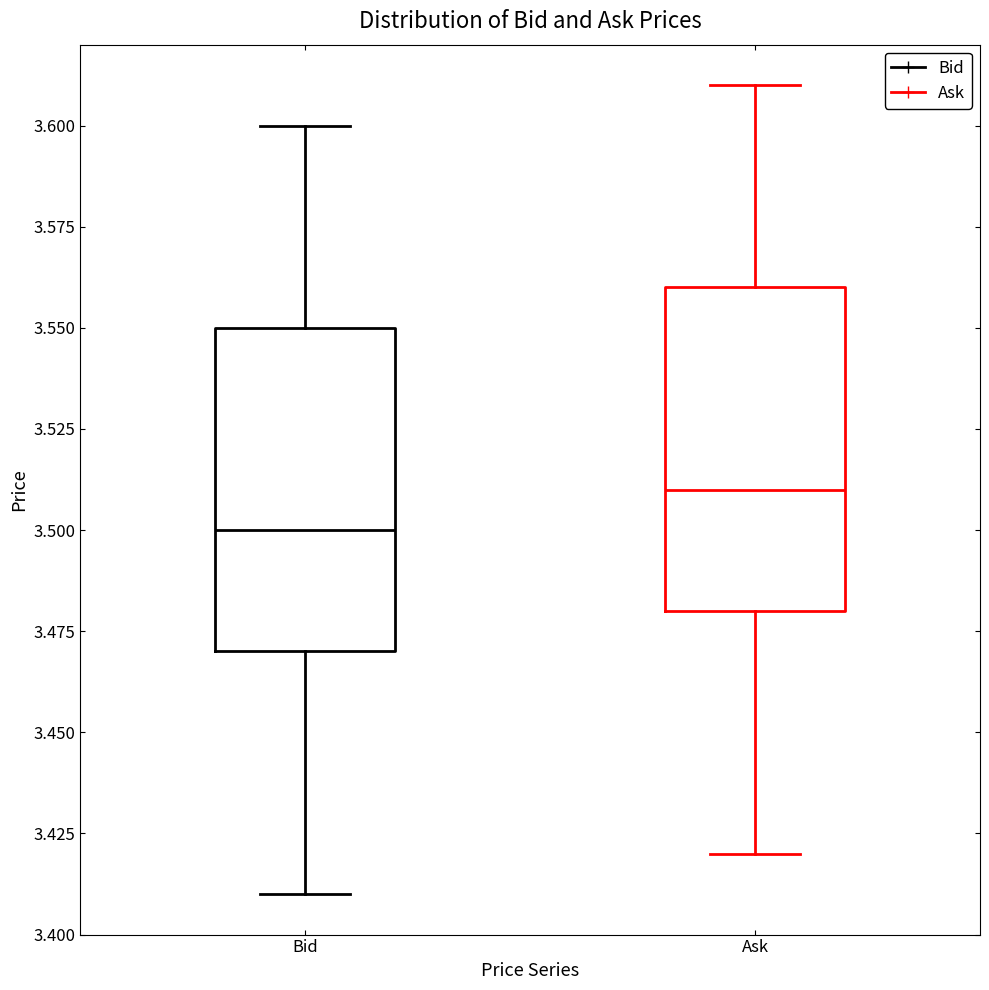

Reading left to right, transcribe this box plot: for each box, give where its median line is, the range the box spans, and where its two whiskers end, as read against the y-axis. The values are not printed on the chart, so give them approximately, as read against the axis.

Bid: median 3.50, box 3.47 to 3.55, whiskers 3.41 to 3.60
Ask: median 3.51, box 3.48 to 3.56, whiskers 3.42 to 3.61